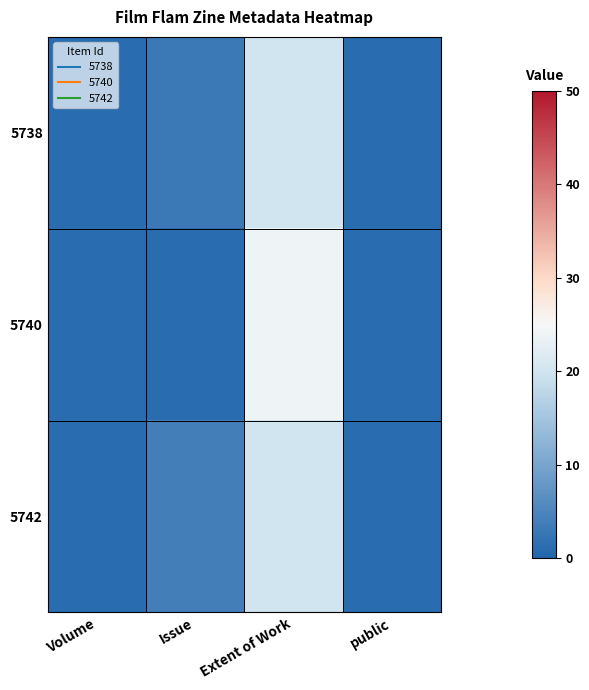

Count the number of categories in the chart.

4